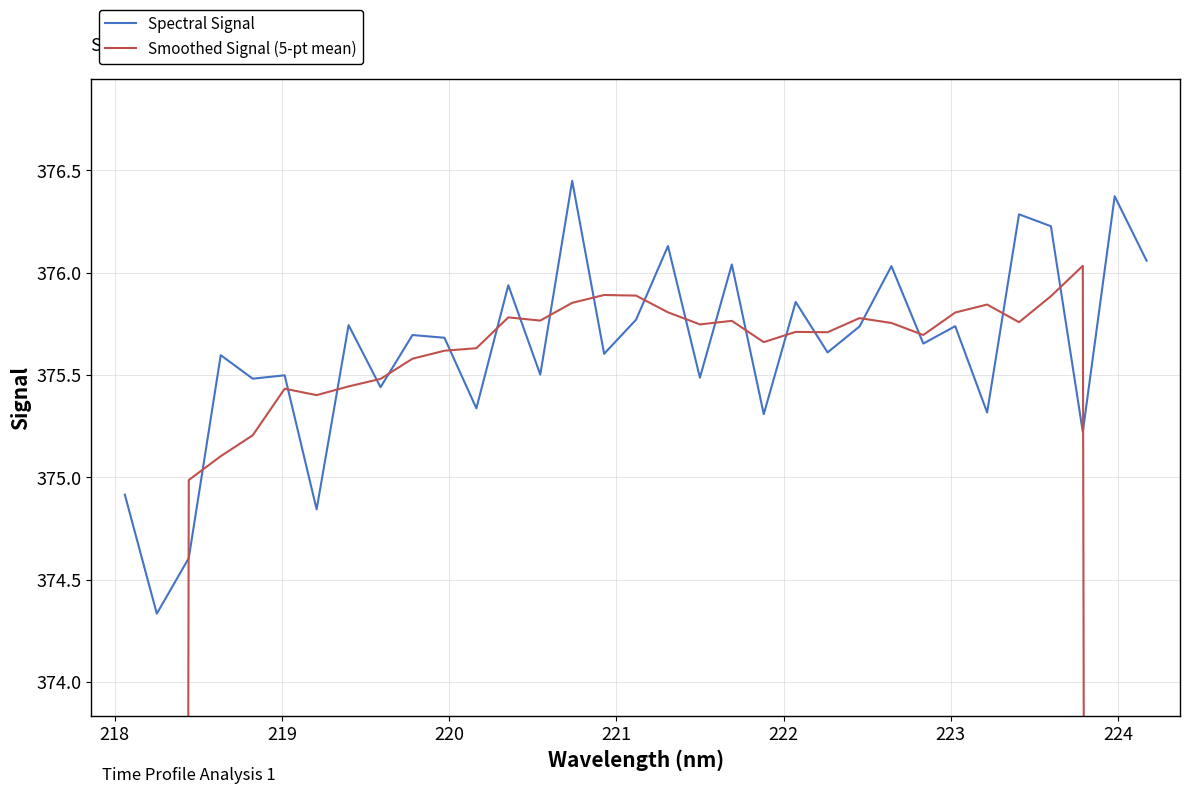

What is the maximum value for Spectral Signal?

376.4